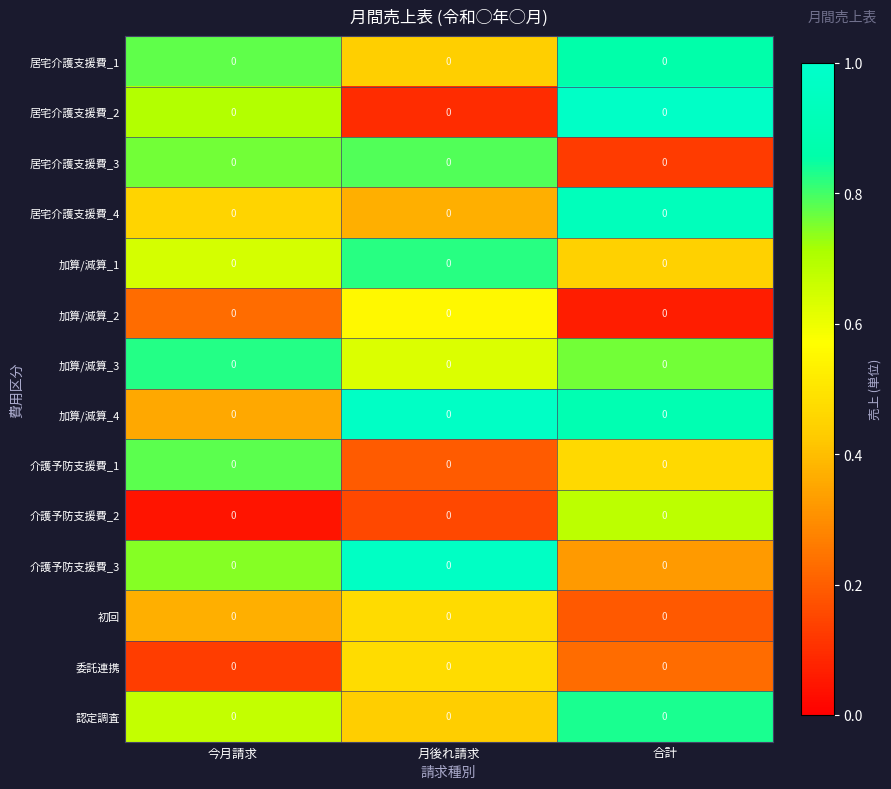

Reading left to right, extract all data points from this chart.

居宅介護支援費_1: 今月請求=0.0	月後れ請求=0.0	合計=0.0
居宅介護支援費_2: 今月請求=0.0	月後れ請求=0.0	合計=0.0
居宅介護支援費_3: 今月請求=0.0	月後れ請求=0.0	合計=0.0
居宅介護支援費_4: 今月請求=0.0	月後れ請求=0.0	合計=0.0
加算/減算_1: 今月請求=0.0	月後れ請求=0.0	合計=0.0
加算/減算_2: 今月請求=0.0	月後れ請求=0.0	合計=0.0
加算/減算_3: 今月請求=0.0	月後れ請求=0.0	合計=0.0
加算/減算_4: 今月請求=0.0	月後れ請求=0.0	合計=0.0
介護予防支援費_1: 今月請求=0.0	月後れ請求=0.0	合計=0.0
介護予防支援費_2: 今月請求=0.0	月後れ請求=0.0	合計=0.0
介護予防支援費_3: 今月請求=0.0	月後れ請求=0.0	合計=0.0
初回: 今月請求=0.0	月後れ請求=0.0	合計=0.0
委託連携: 今月請求=0.0	月後れ請求=0.0	合計=0.0
認定調査: 今月請求=0.0	月後れ請求=0.0	合計=0.0